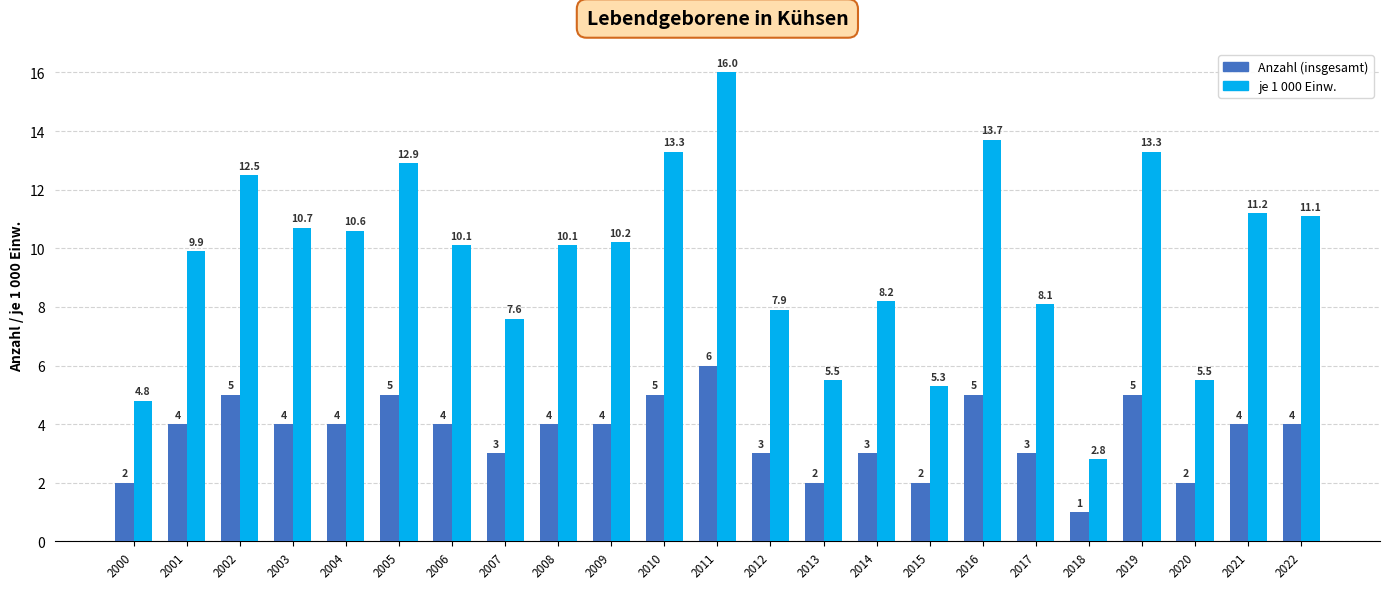

Rank the series by their maximum value, from highest to lowest.

je 1 000 Einw., Anzahl (insgesamt)